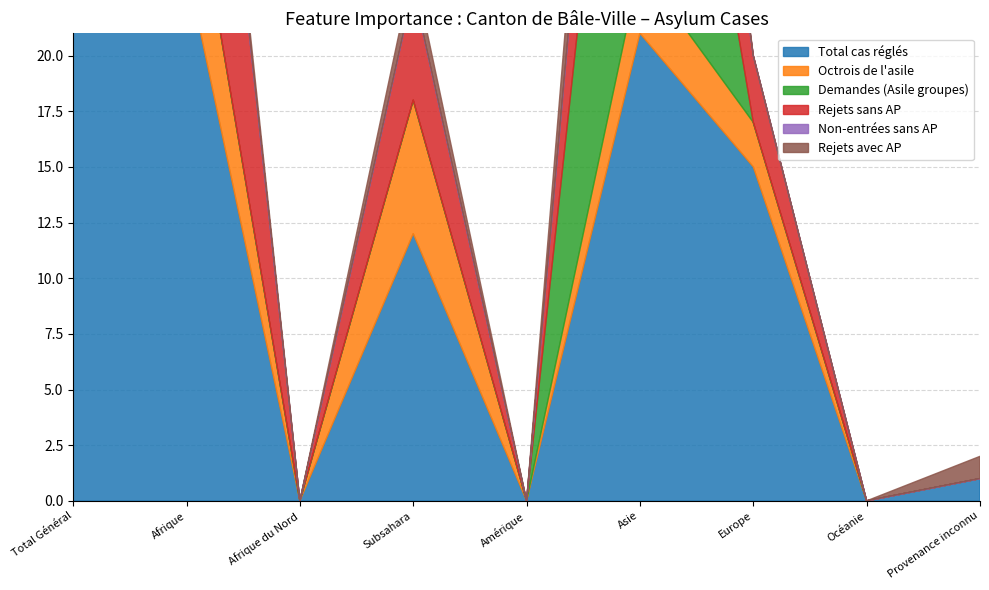

What is the difference between the maximum and second lowest values in the Rejets avec AP series?

7